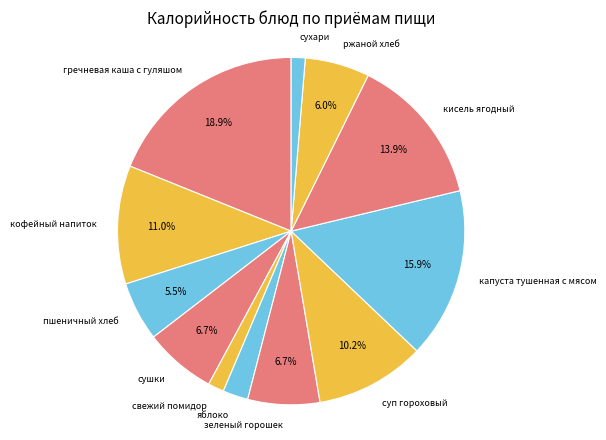

What is the ratio of the value at яблоко to the value at сушки?

0.4